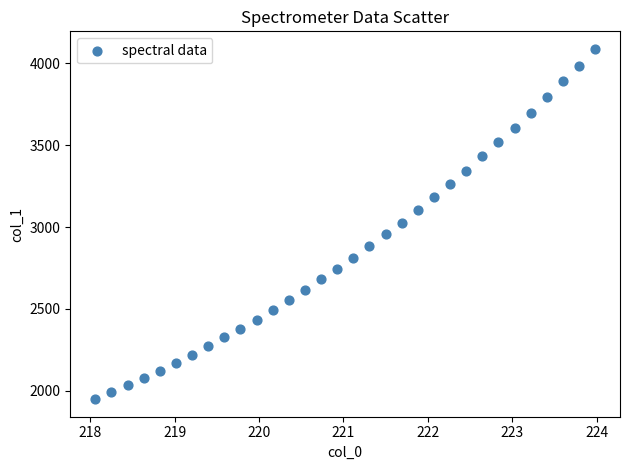

What is the range of Y values (max minus min)?

2140.3